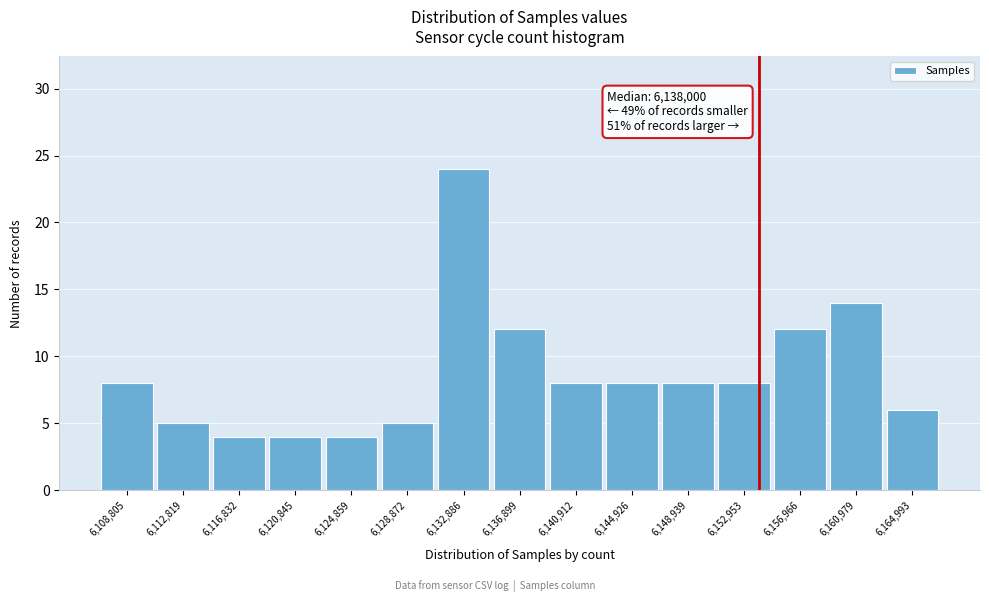

Over which range of the x-axis is the bar tallest?

6131000 to 6135000